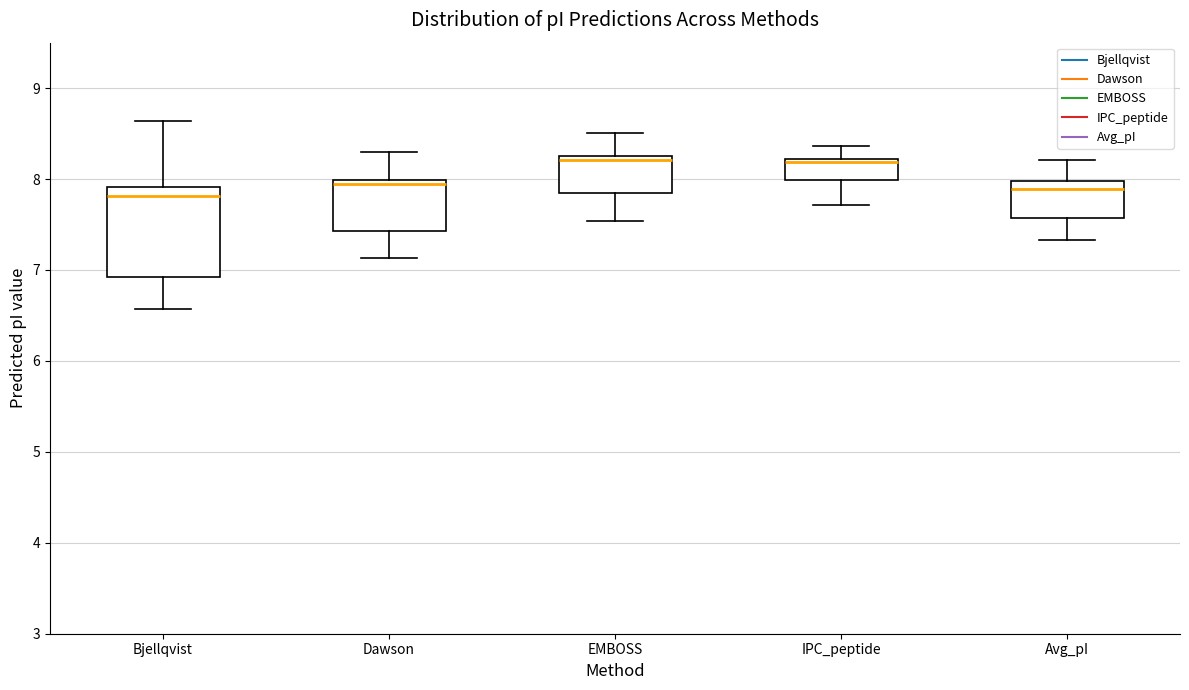

Reading left to right, transcribe this box plot: for each box, give where its median line is, the range the box spans, and where its two whiskers end, as read against the y-axis. The values are not printed on the chart, so give them approximately, as read against the axis.

Bjellqvist: median 7.8, box 6.9 to 7.9, whiskers 6.6 to 8.6
Dawson: median 8.0 (just below the box's upper edge), box 7.4 to 8.0, whiskers 7.1 to 8.3
EMBOSS: median 8.2, box 7.8 to 8.3, whiskers 7.5 to 8.5
IPC_peptide: median 8.2 (just below the box's upper edge), box 8.0 to 8.2, whiskers 7.7 to 8.4
Avg_pI: median 7.9, box 7.6 to 8.0, whiskers 7.3 to 8.2